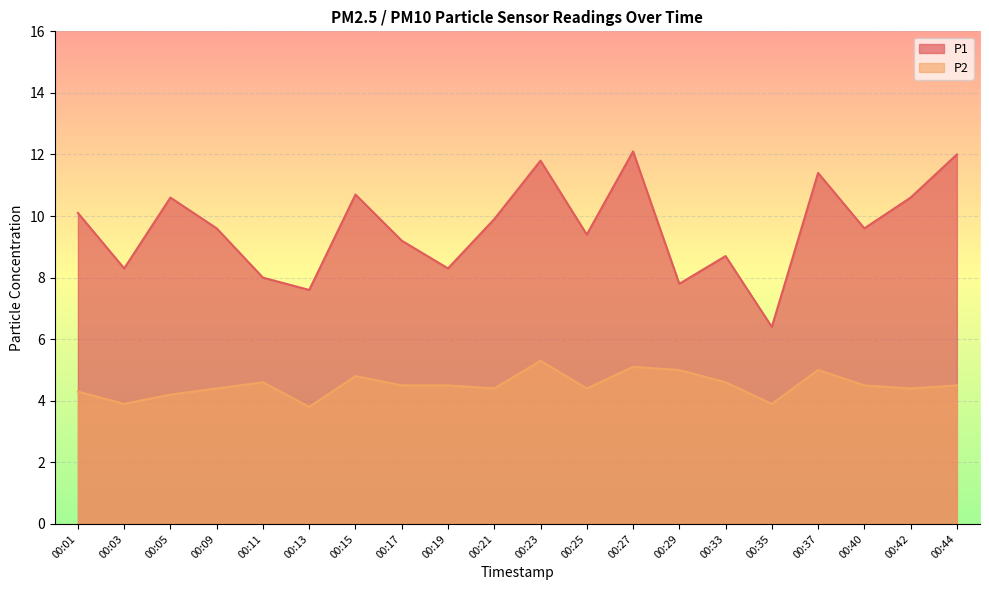

Where does the P1 series first go above 9?

00:01